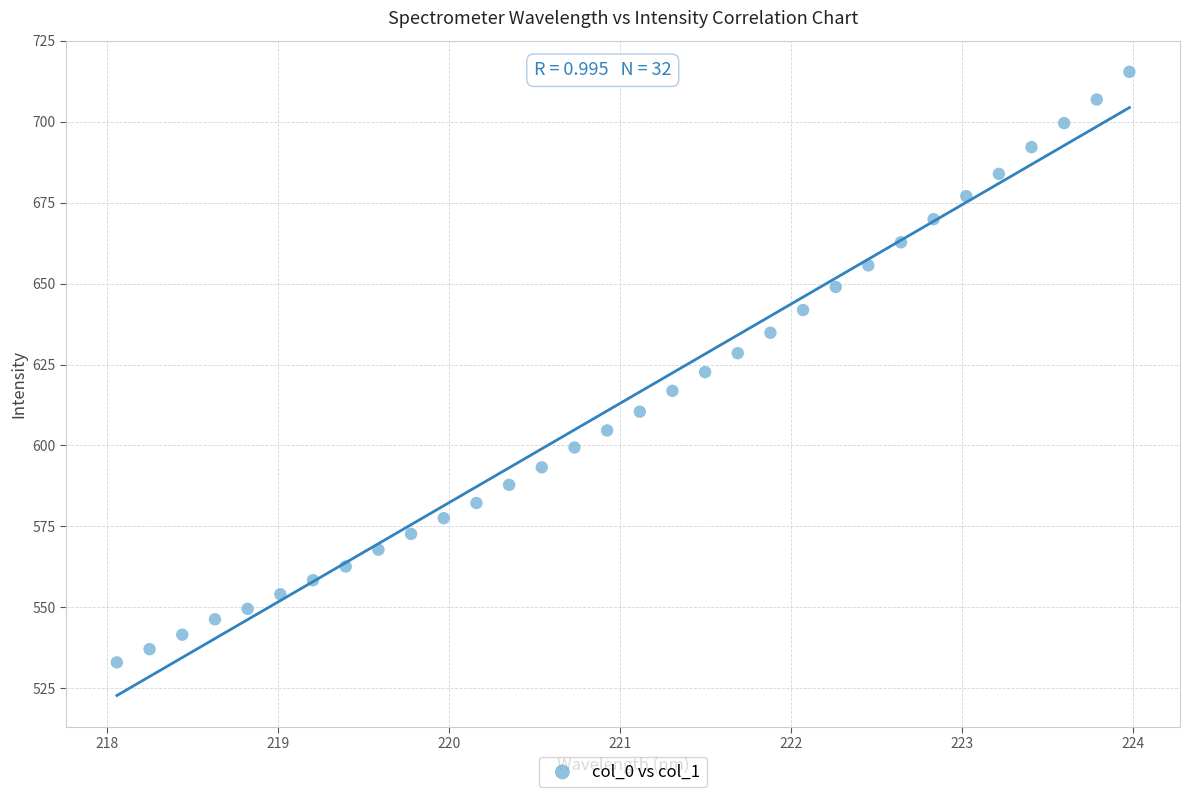

What is the range of X values (max minus min)?

5.9